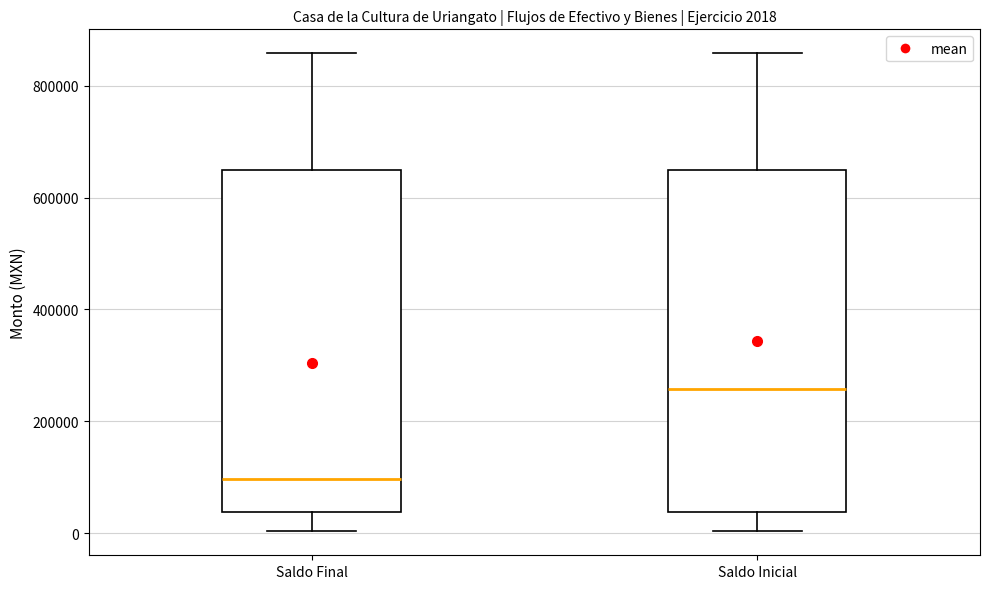

Which box has the highest median line?

Saldo Inicial